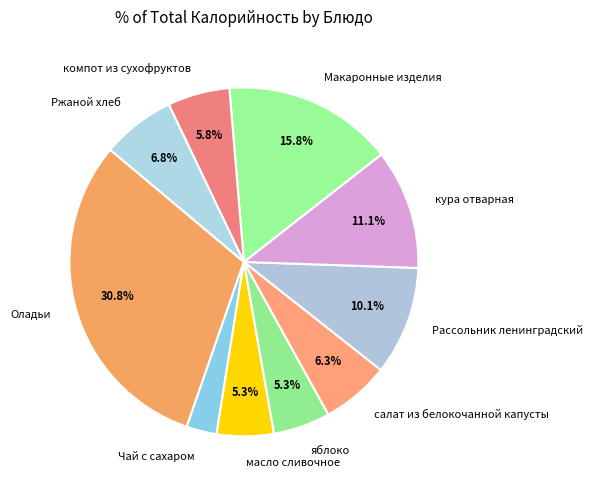

Does Макаронные изделия account for over 50% of the chart?

No